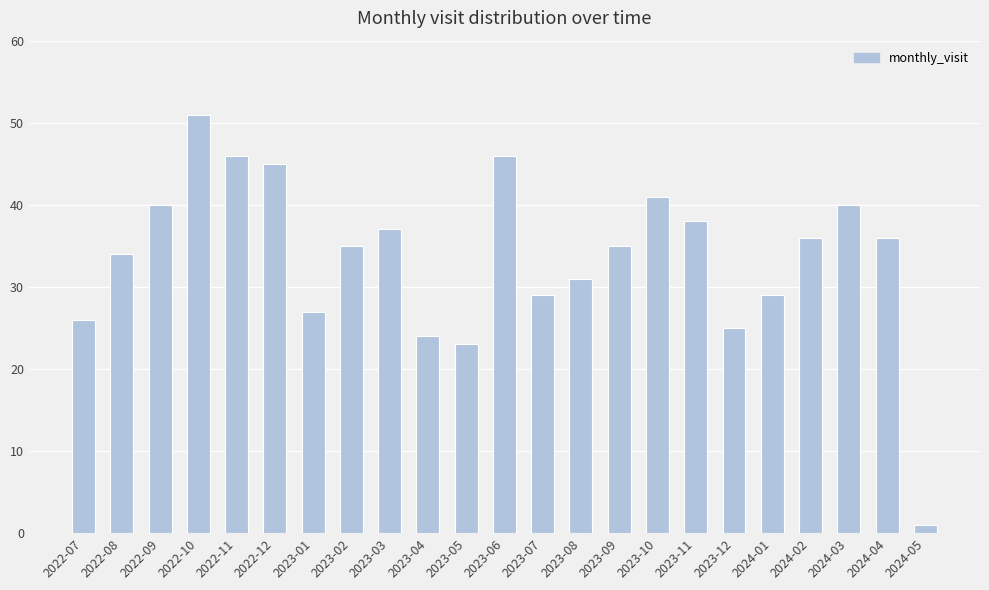

What is the difference between the values at 2023-11 and 2023-10?

3